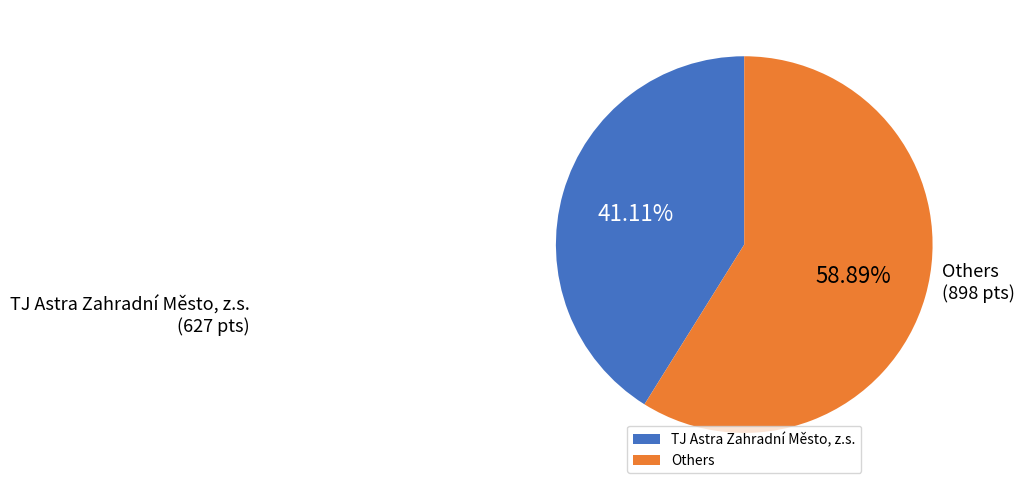

Which slice is the largest?

Others